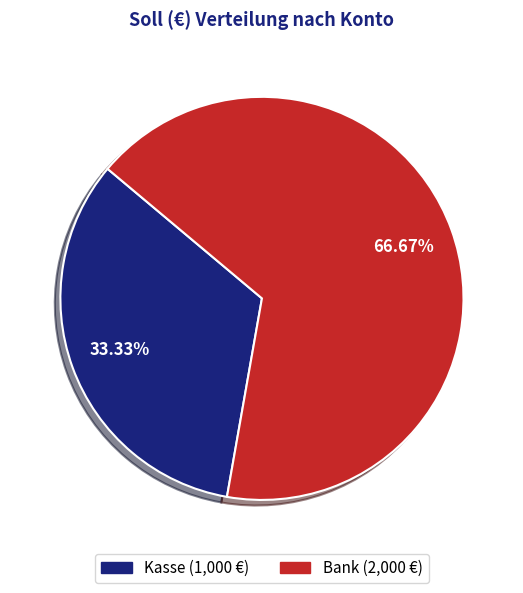

Which category has the biggest portion of the pie?

Bank